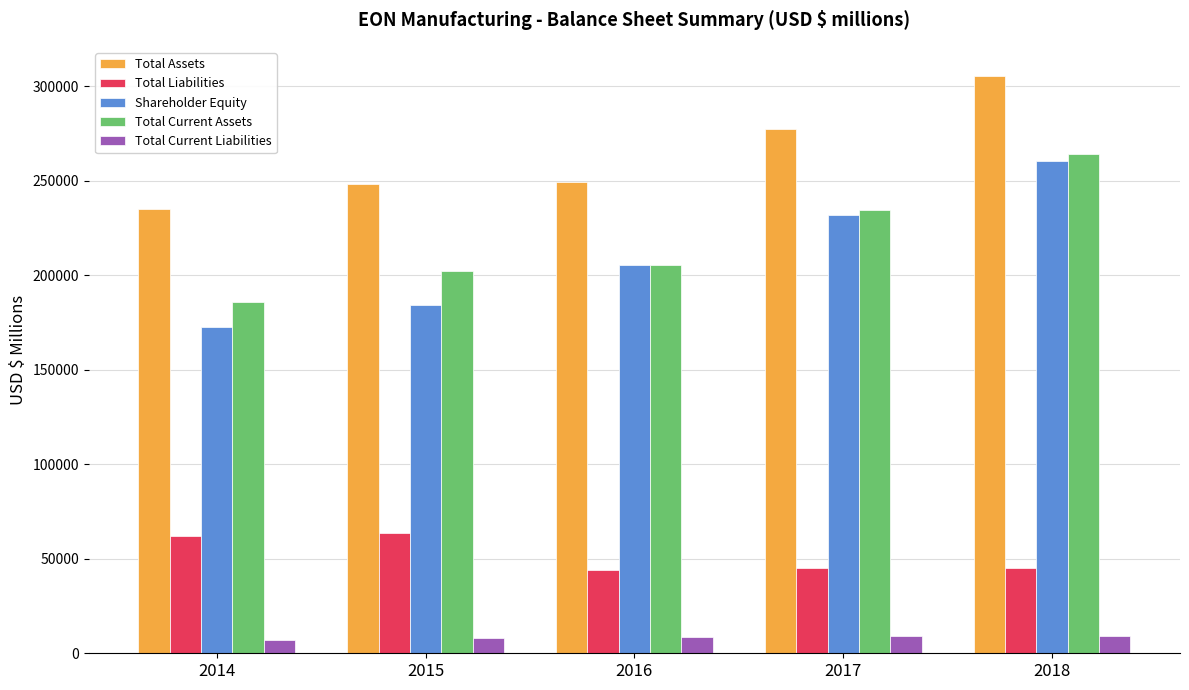

Does the chart contain stacked bars?

No